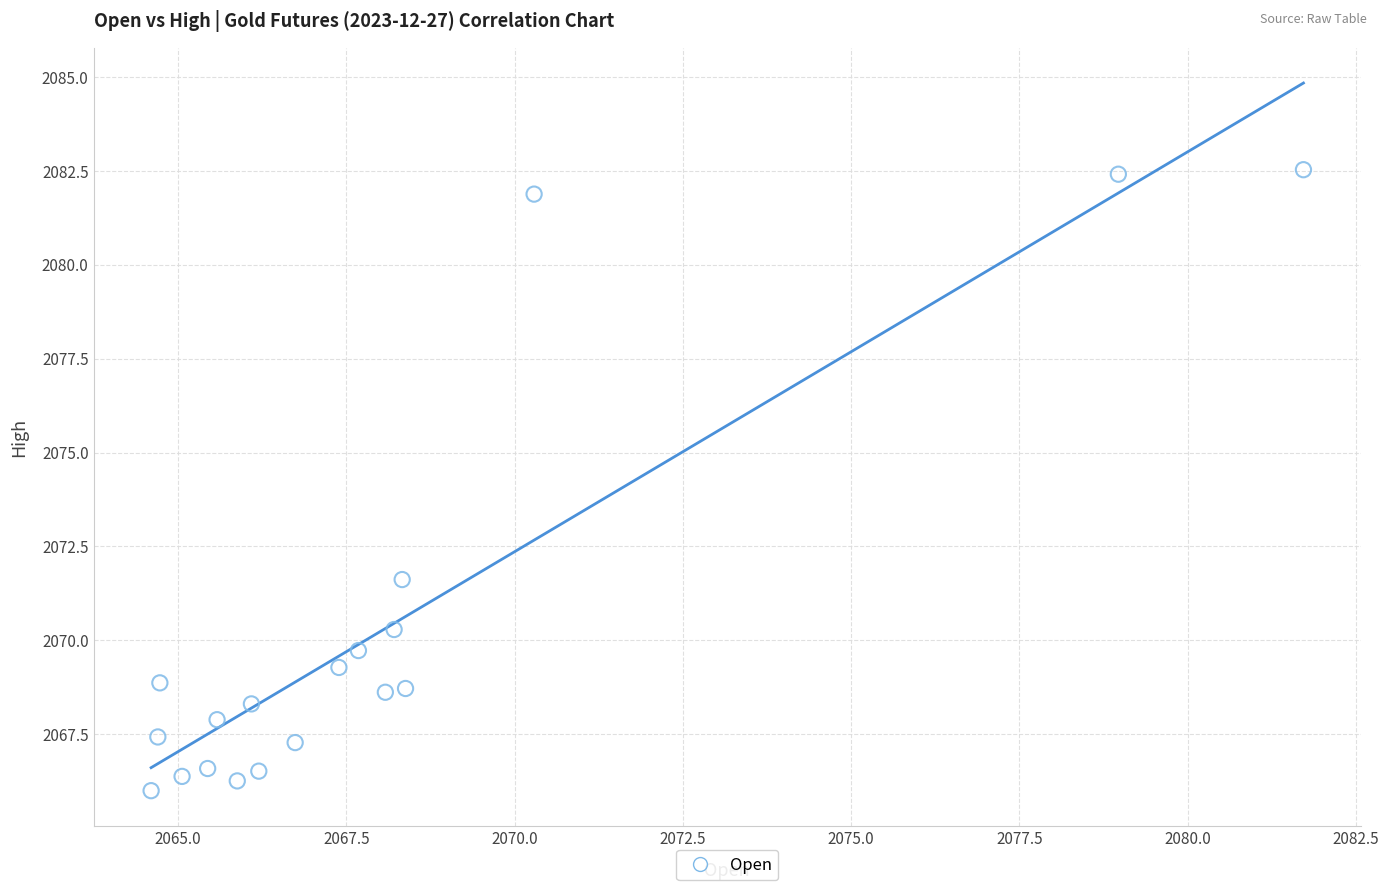

What Y value in the scatter plot is closest to 2074?

2071.6